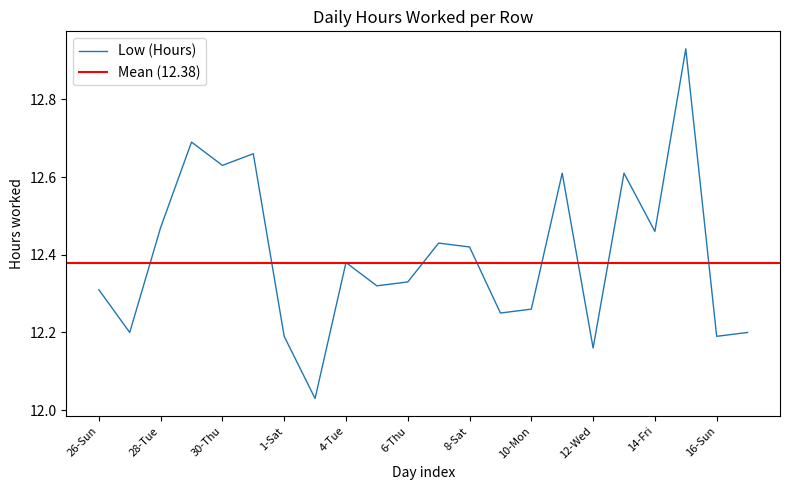

Rank the categories by value from highest to lowest.

15-Sat, 29-Wed, 31-Fri, 30-Thu, 11-Tue, 13-Thu, 28-Tue, 14-Fri, 7-Fri, 8-Sat, 4-Tue, 6-Thu, 5-Wed, 26-Sun, 10-Mon, 9-Sun, 27-Mon, 17-Mon, 1-Sat, 16-Sun, 12-Wed, 3-Mon